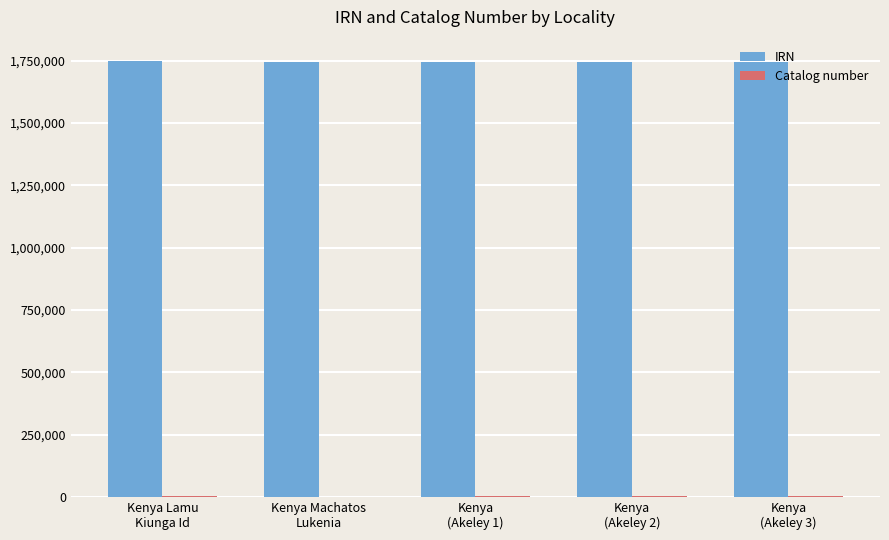

What is the greatest value displayed?

1746987